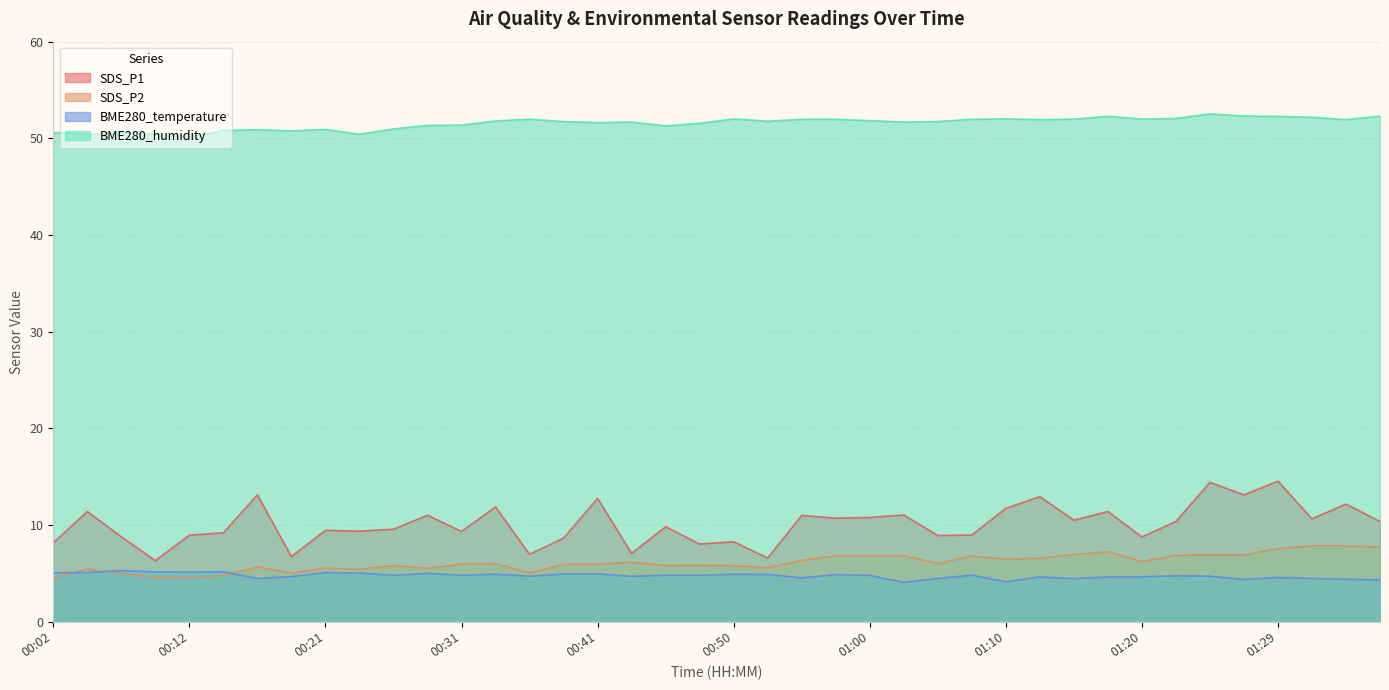

Between which two adjacent categories do SDS_P2 and BME280_temperature first intersect?

00:02 and 00:04